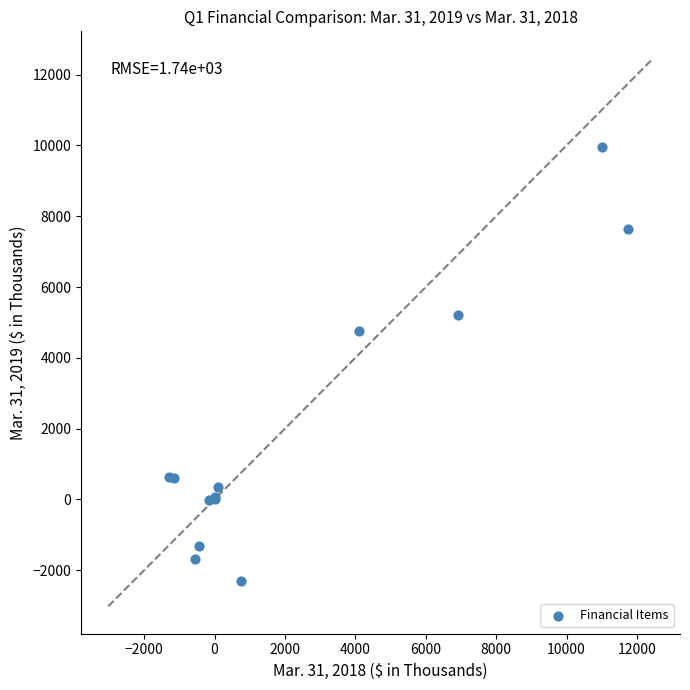

What Y value in the scatter plot is closest to 3822?

4755